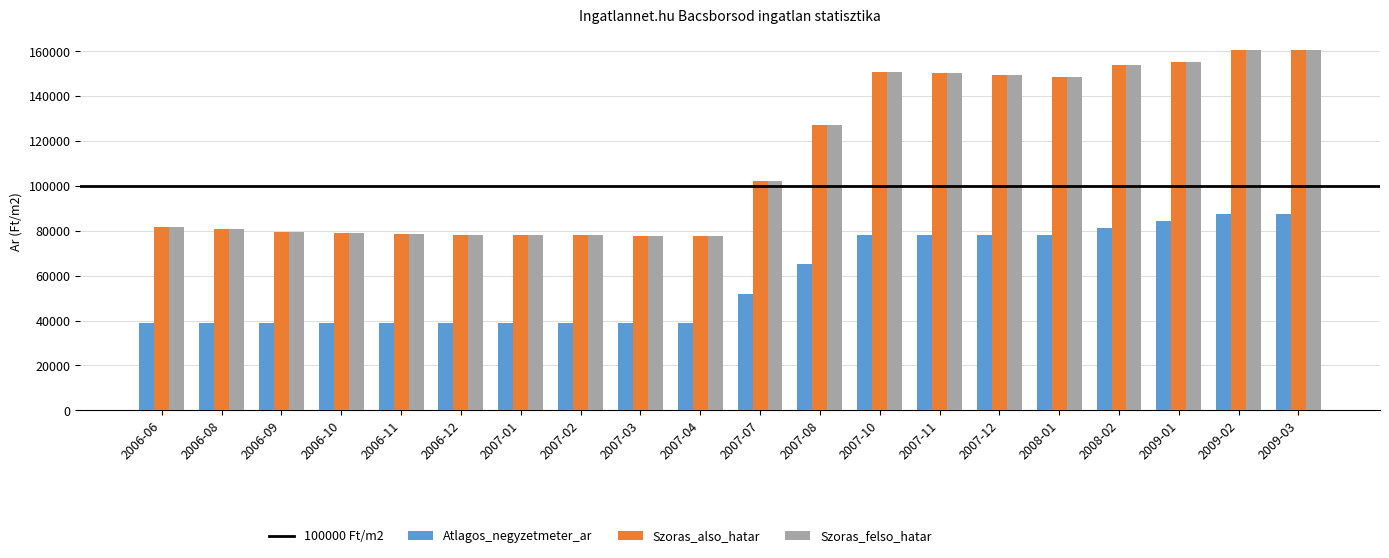

How many data points does each series have?

20